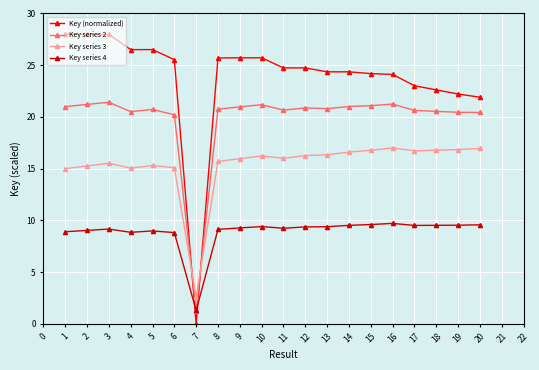

True or false: Key series 4 and Key series 3 intersect in this chart.

False